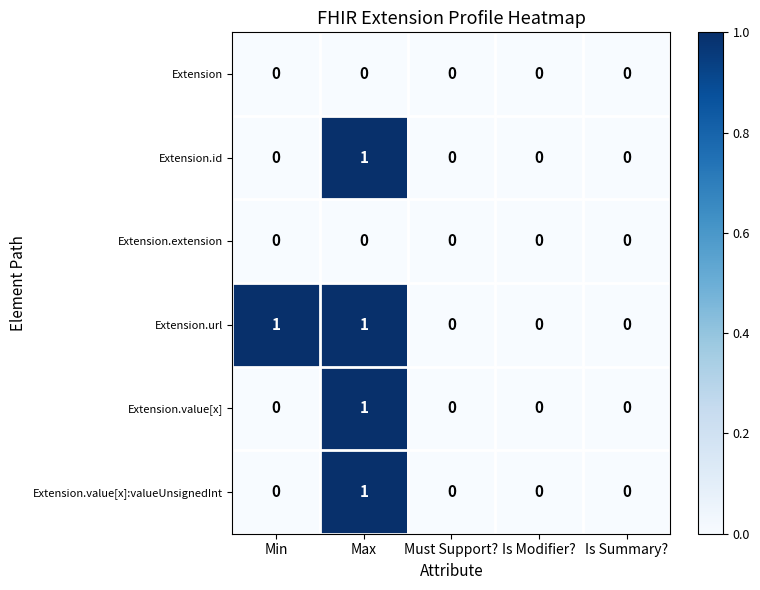

True or false: Extension.extension has a value of 0 at Is Summary?.

True